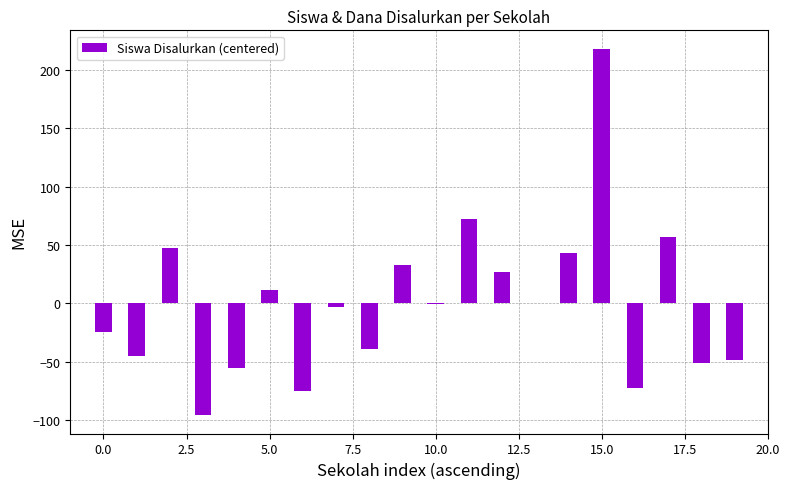

Count the number of data series in this chart.

1